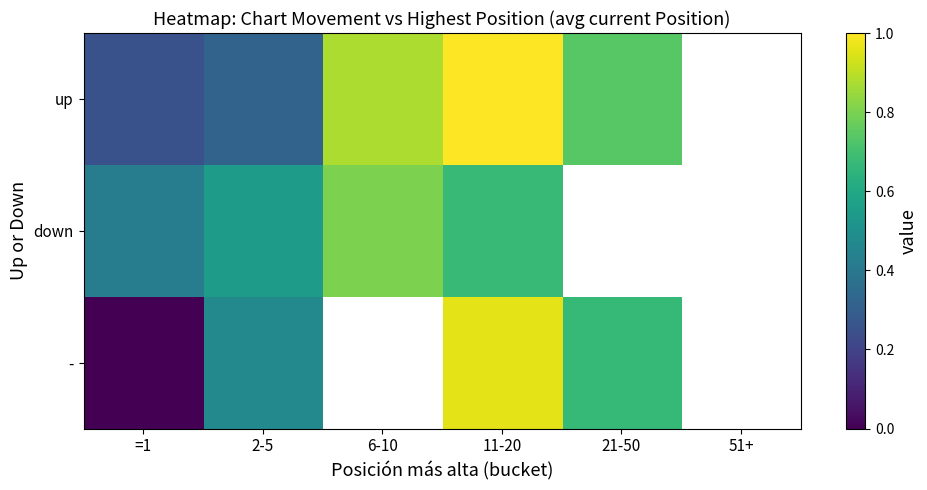

What is the difference between the highest and lowest values at =1?

0.4